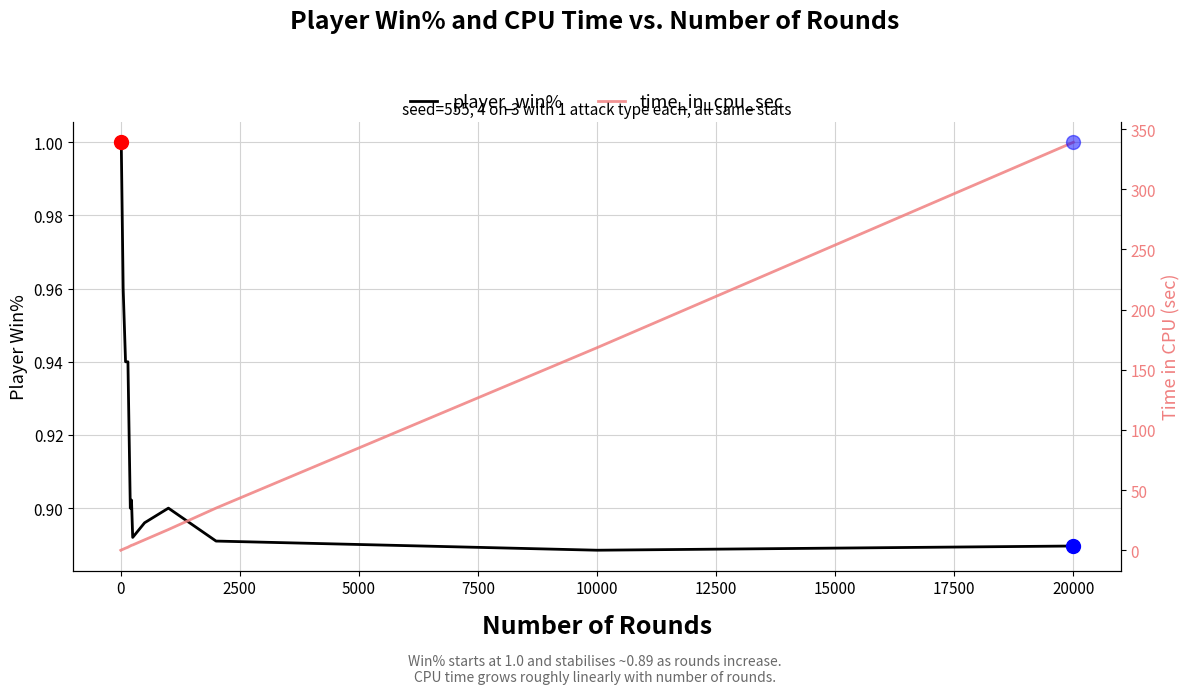

What is the value of the time_in_cpu_sec point at the 14th from the left?

168.4